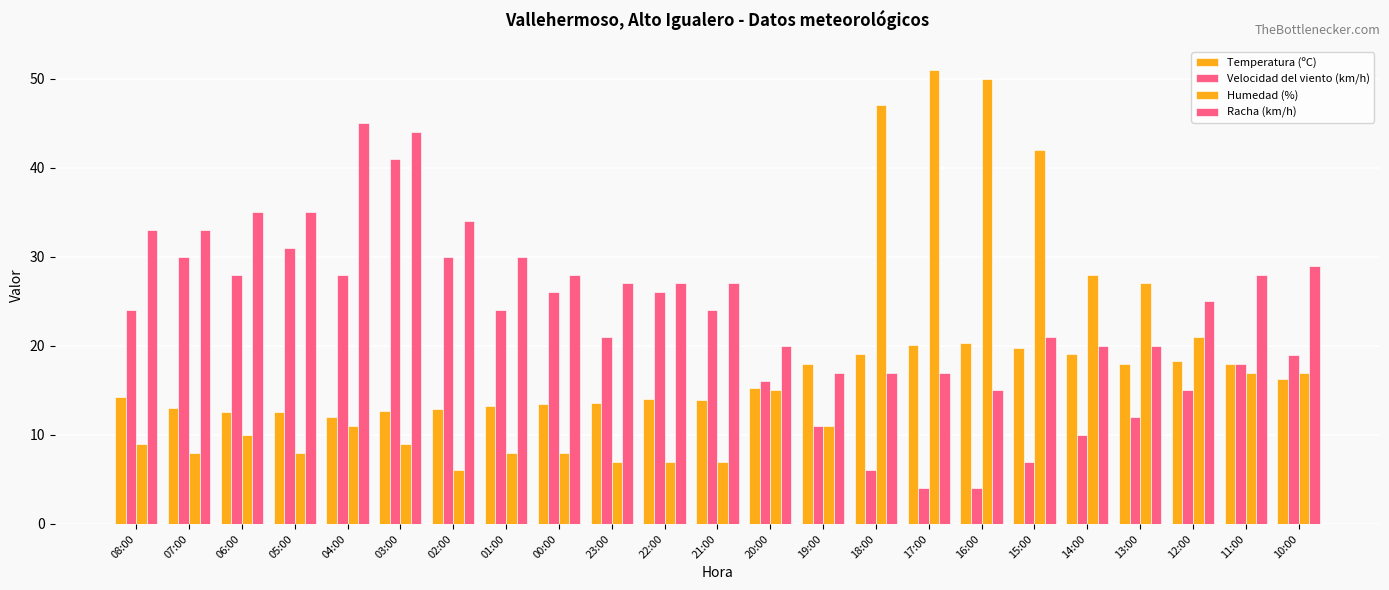

How many bars are there in total?

92